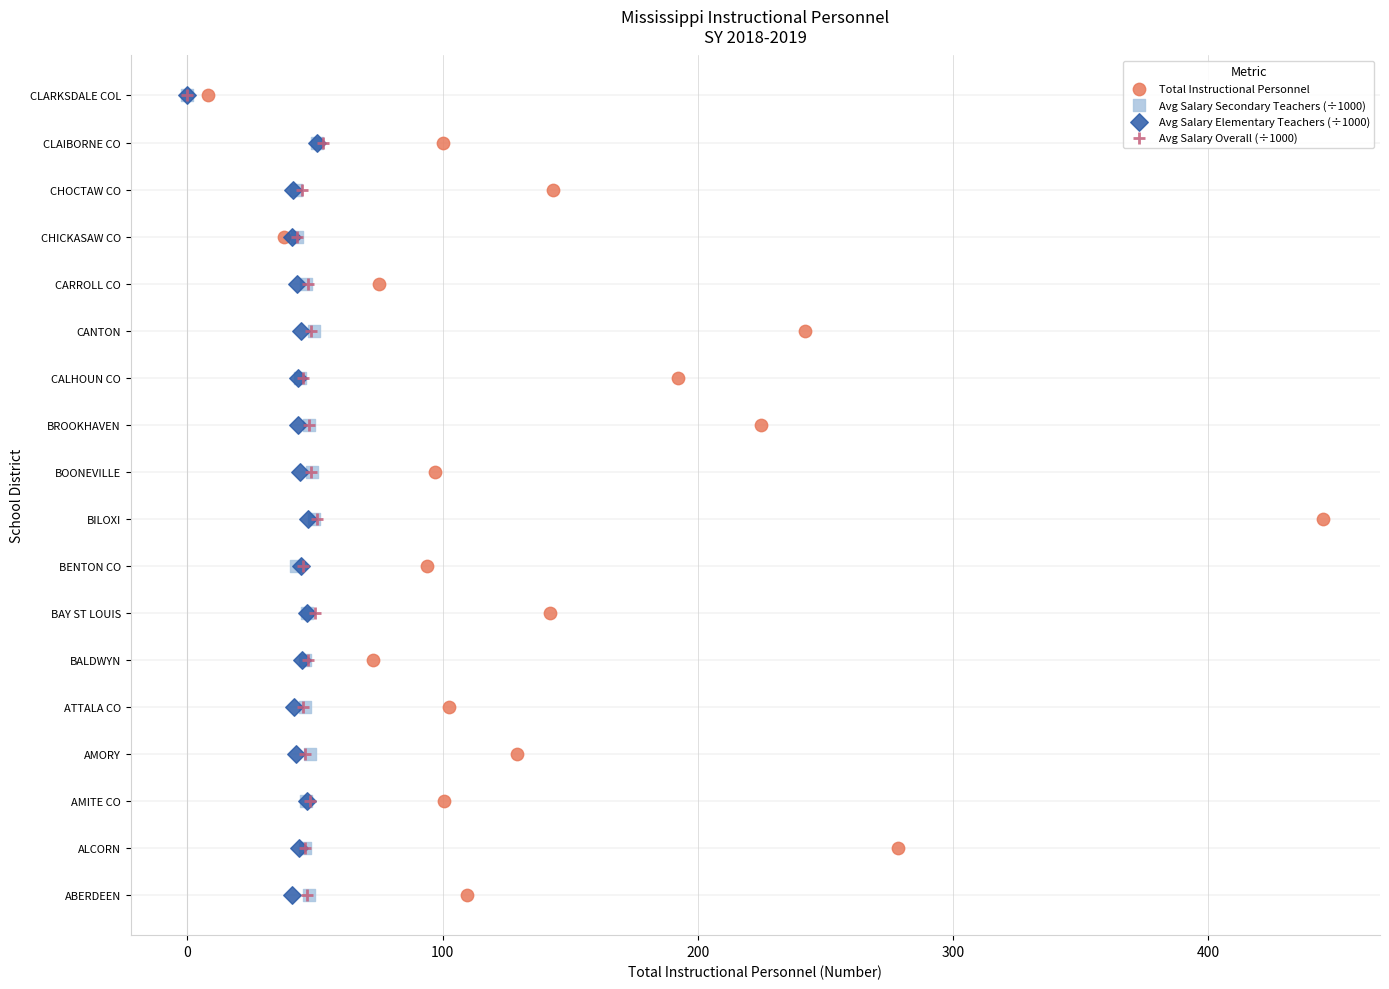

What are all the series names shown in the legend?

Total Instructional Personnel, Avg Salary Secondary Teachers (÷1000), Avg Salary Elementary Teachers (÷1000), Avg Salary Overall (÷1000)